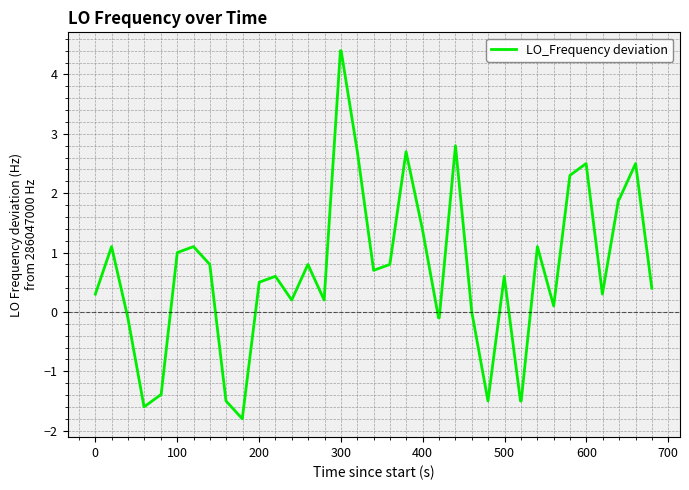

What is the minimum value shown in the chart?

-1.8